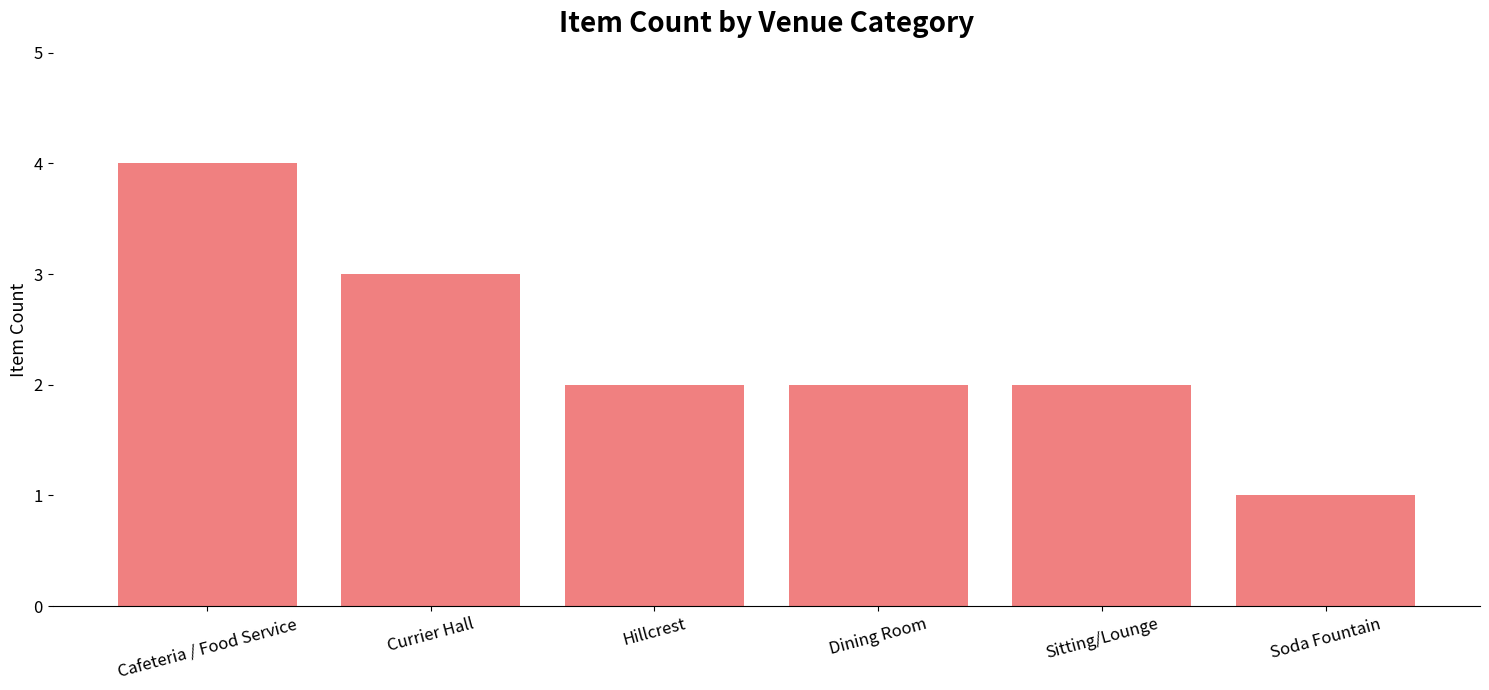

At which category does the chart reach its minimum across all series?

Soda Fountain